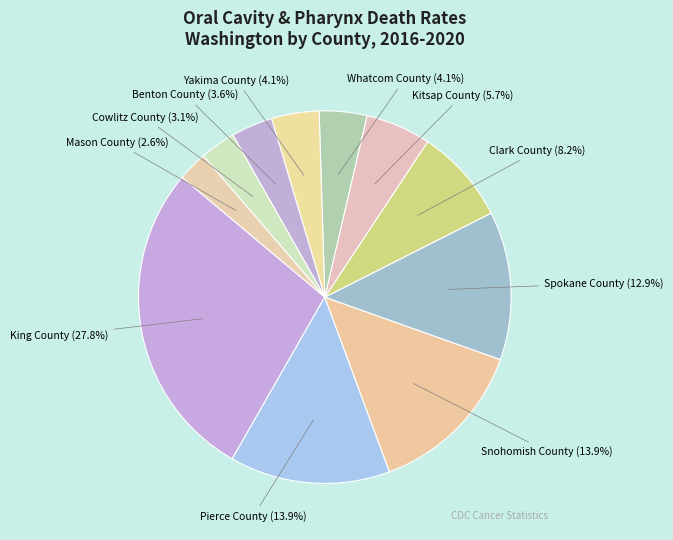

To the nearest percent, what is the difference between the Kitsap County and Pierce County slice percentages?

8%